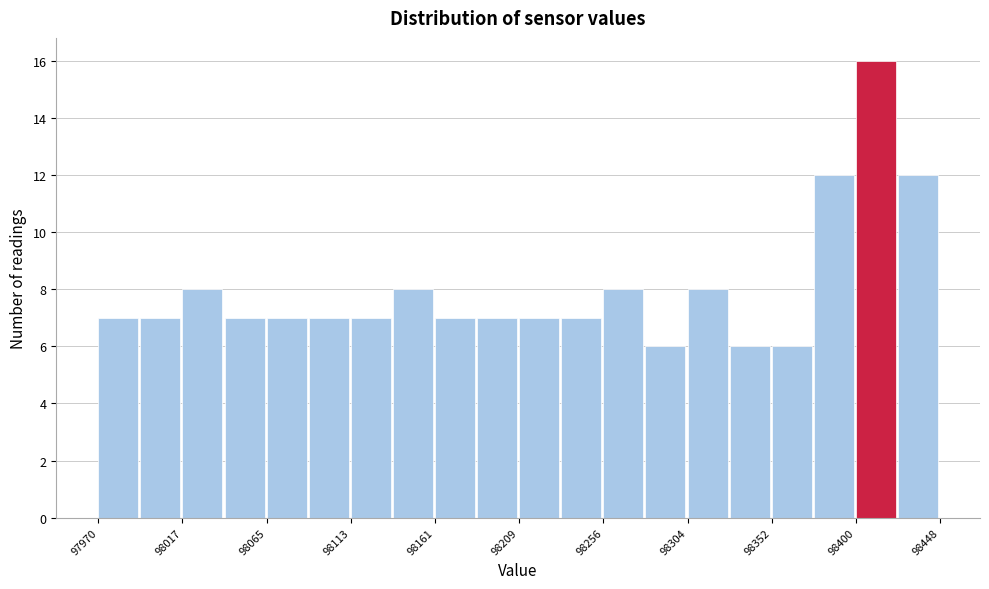

Reading left to right, transcribe this chart: for each bar, give the range it covers on the x-axis and its height. Neither the bar edges nor the heights are printed on the chart, so give them approximately, as read against the axes.

97970 to 97995: 7
97995 to 98020: 7
98020 to 98040: 8
98040 to 98065: 7
98065 to 98090: 7
98090 to 98115: 7
98115 to 98135: 7
98135 to 98160: 8
98160 to 98185: 7
98185 to 98210: 7
98210 to 98235: 7
98235 to 98255: 7
98255 to 98280: 8
98280 to 98305: 6
98305 to 98330: 8
98330 to 98350: 6
98350 to 98375: 6
98375 to 98400: 12
98400 to 98425: 16
98425 to 98450: 12